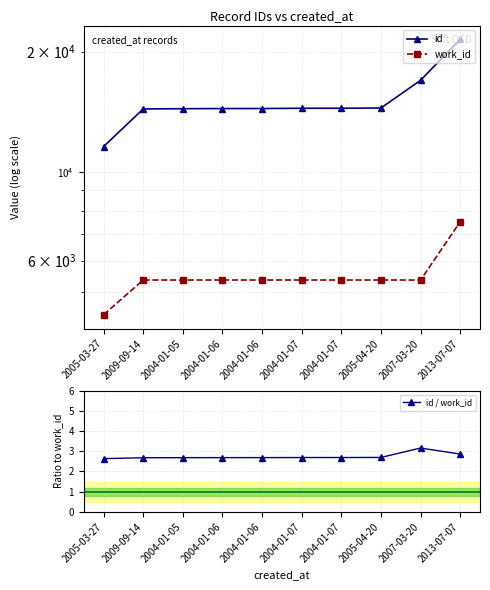

What is the greatest value displayed?

21470.0